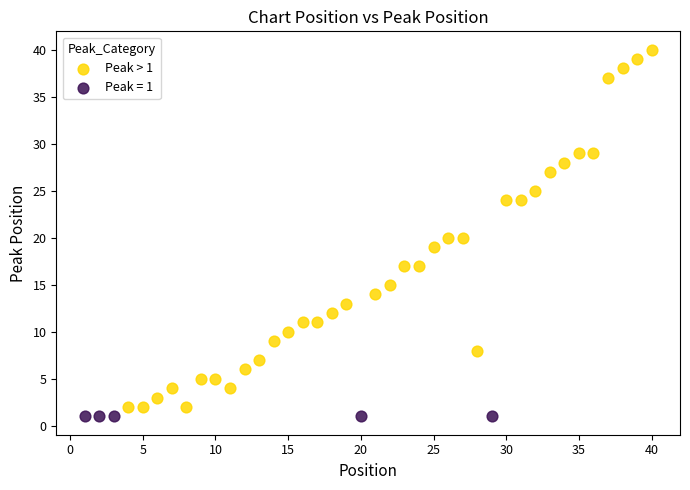

Which series reaches the maximum Y coordinate?

Peak > 1